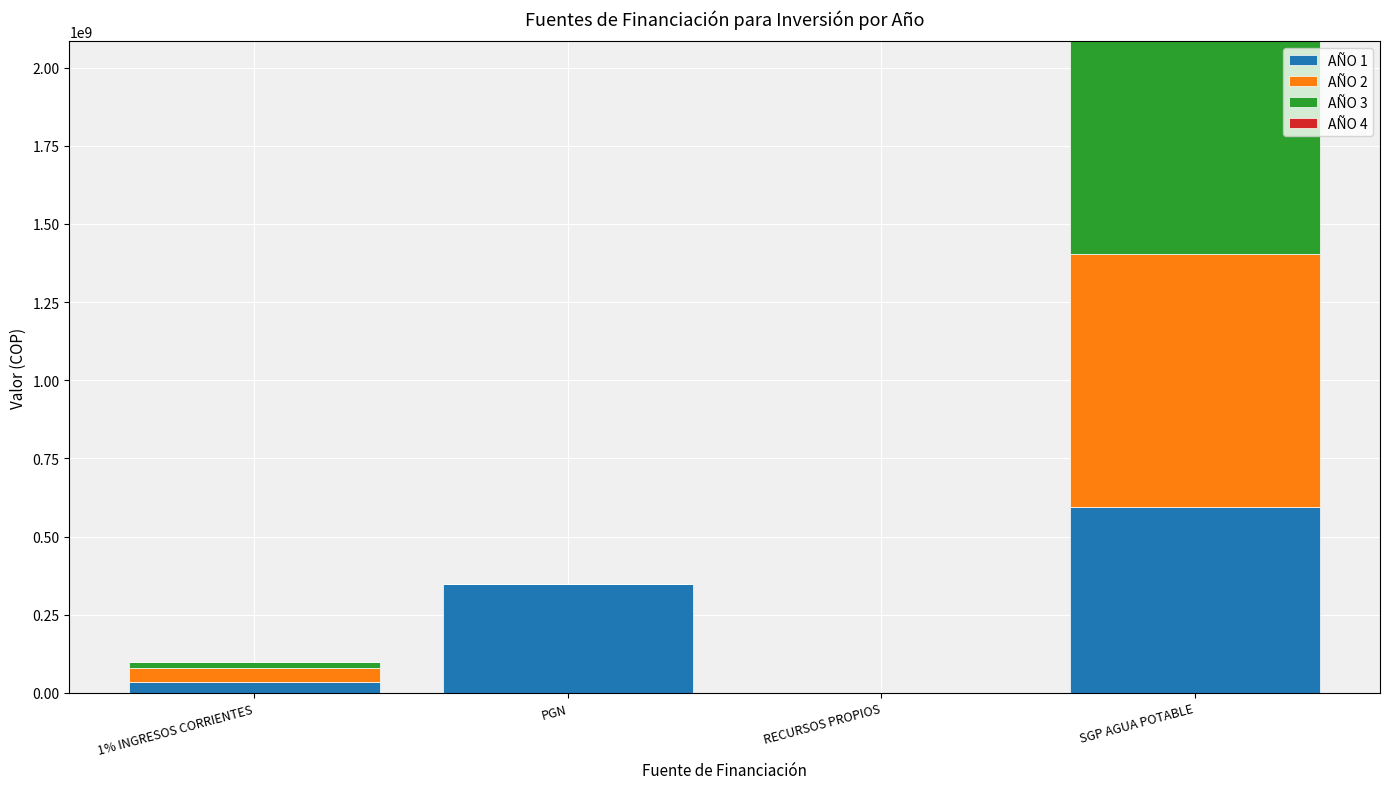

At which category is the sum across all series the highest?

SGP AGUA POTABLE